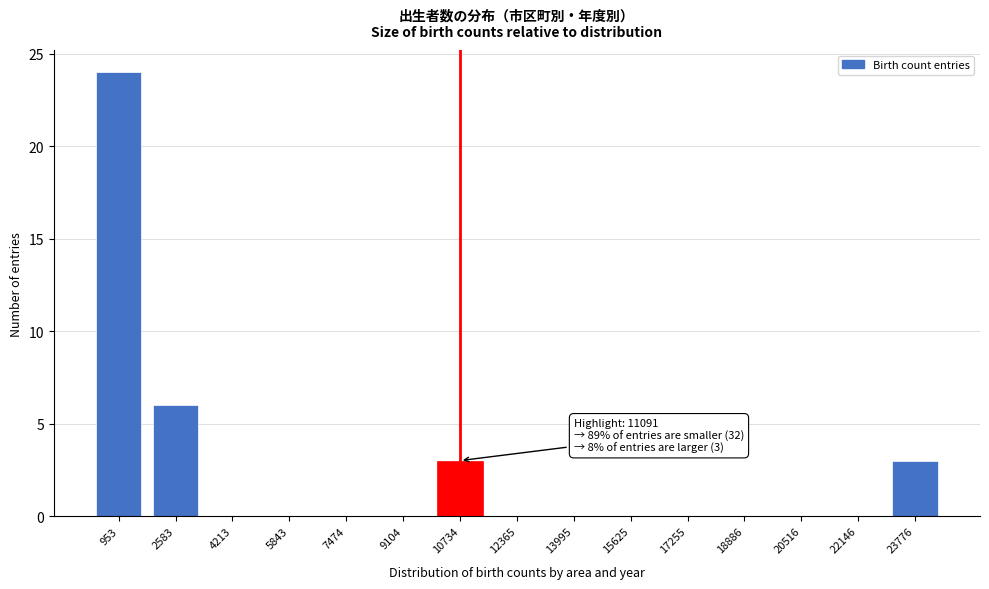

Reading left to right, what are all the values shown in this chart?

953=24	2583=6	4213=0	5843=0	7474=0	9104=0	10734=3	12365=0	13995=0	15625=0	17255=0	18886=0	20516=0	22146=0	23776=3